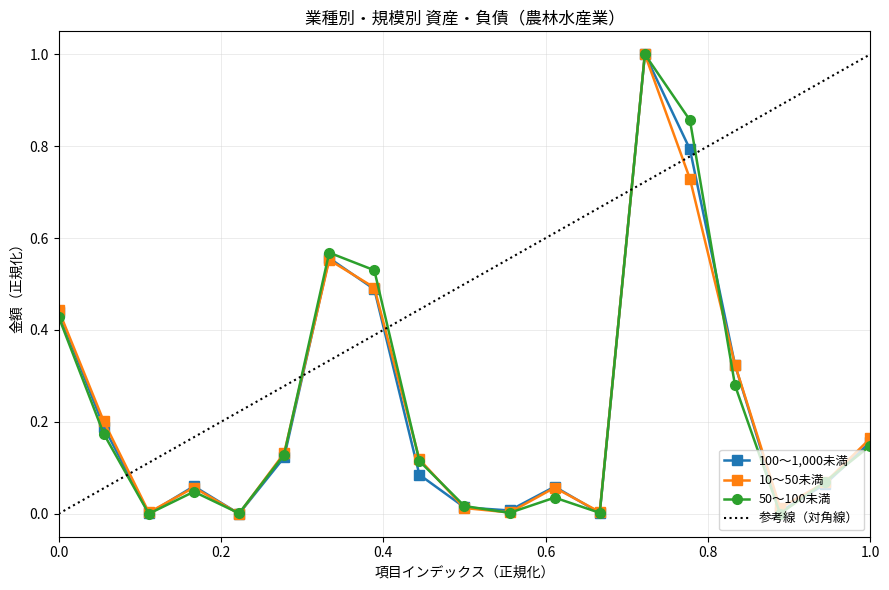

What is the highest value of the 100～1,000未満 series?

1.0